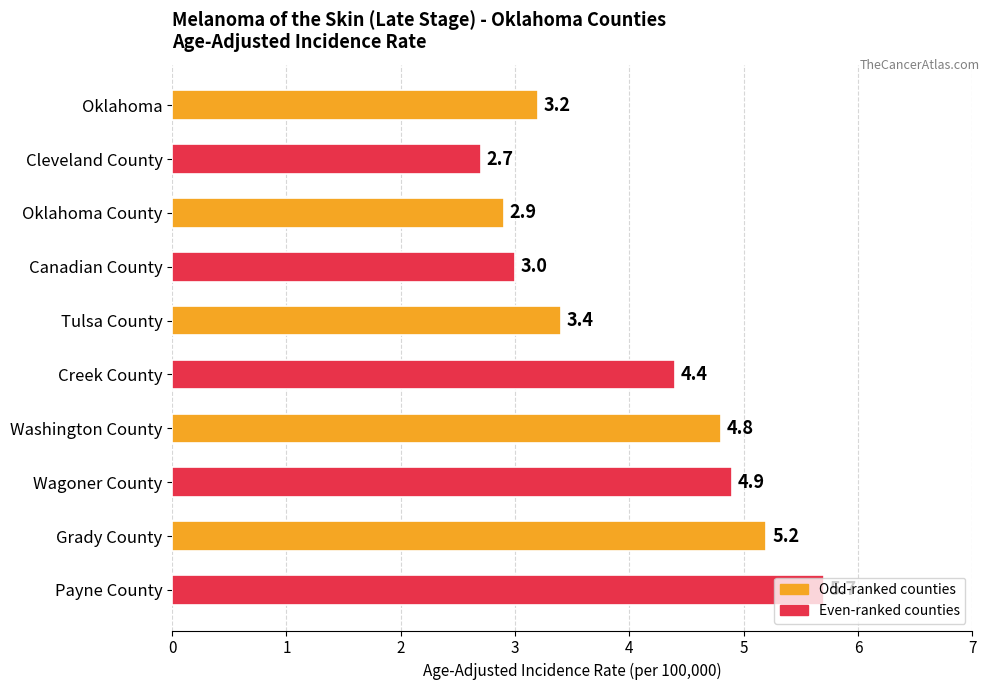

Between Oklahoma County and Cleveland County, which is larger?

Oklahoma County